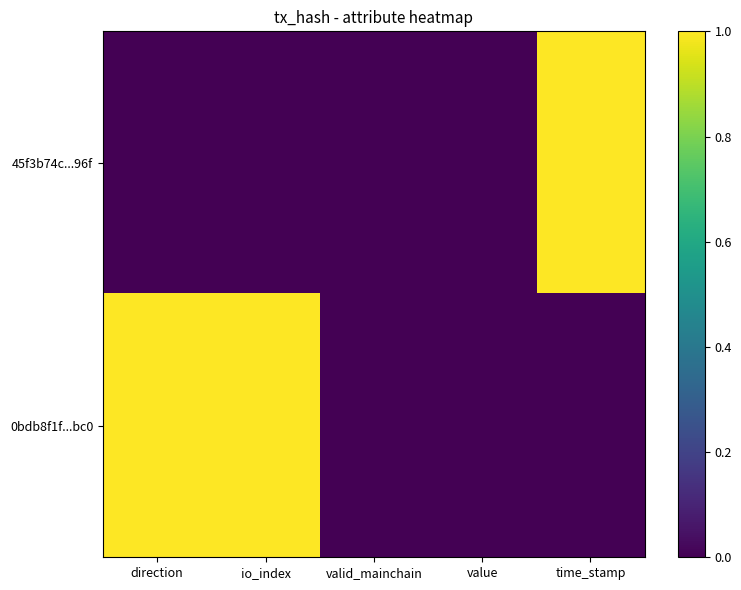

Count the number of categories in the chart.

5